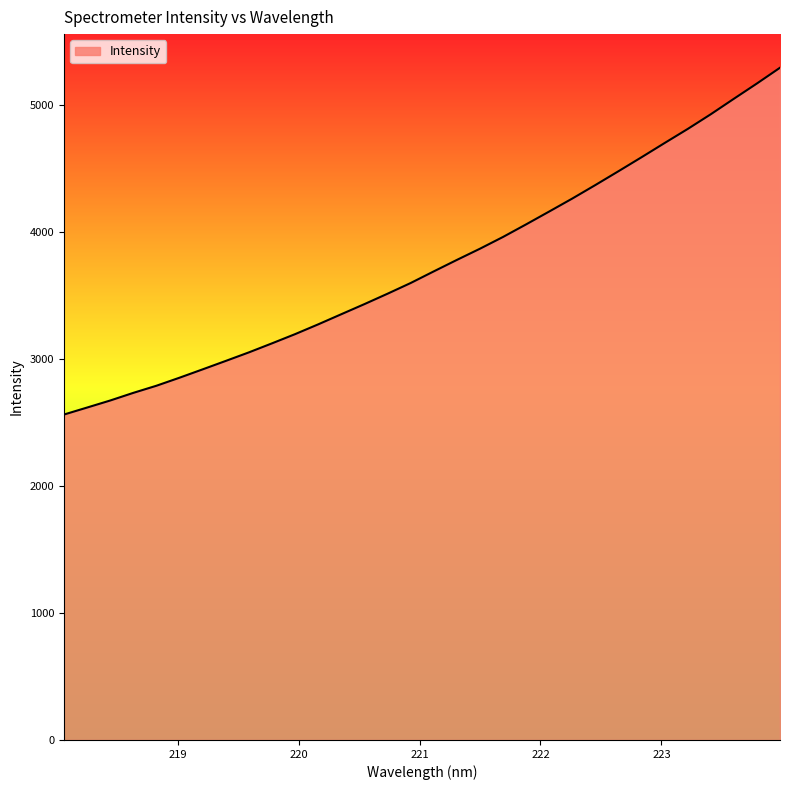

What is the minimum value shown in the chart?

2564.4